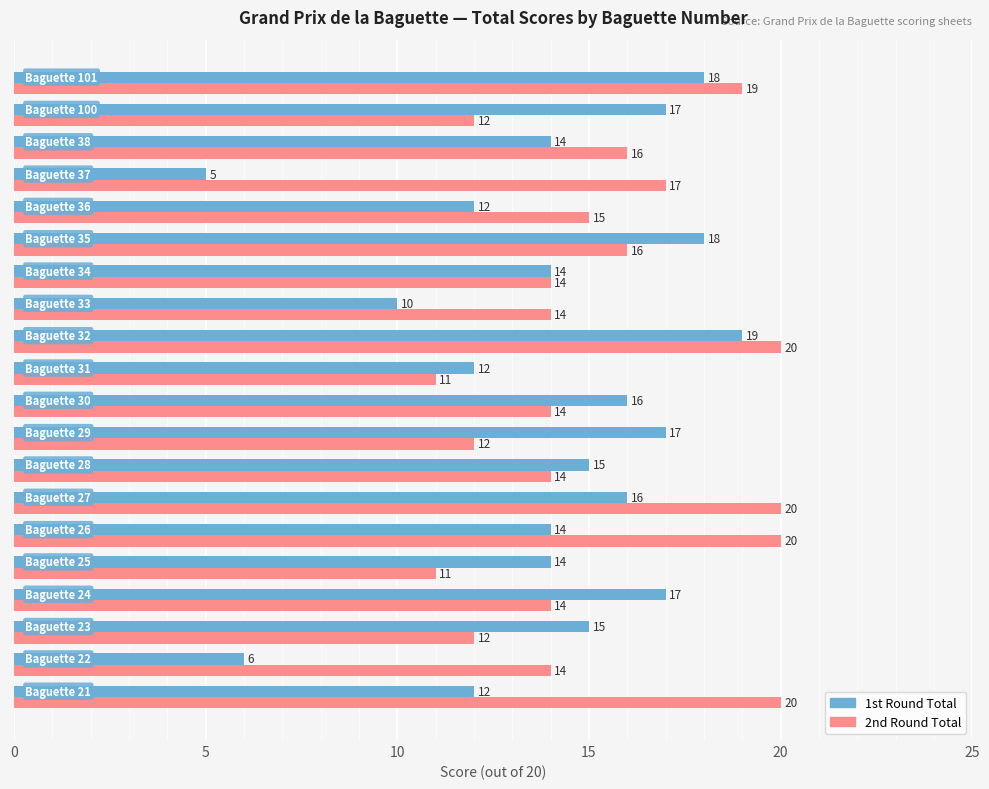

What is the difference between the second highest and second lowest values in the 1st Round Total series?

12